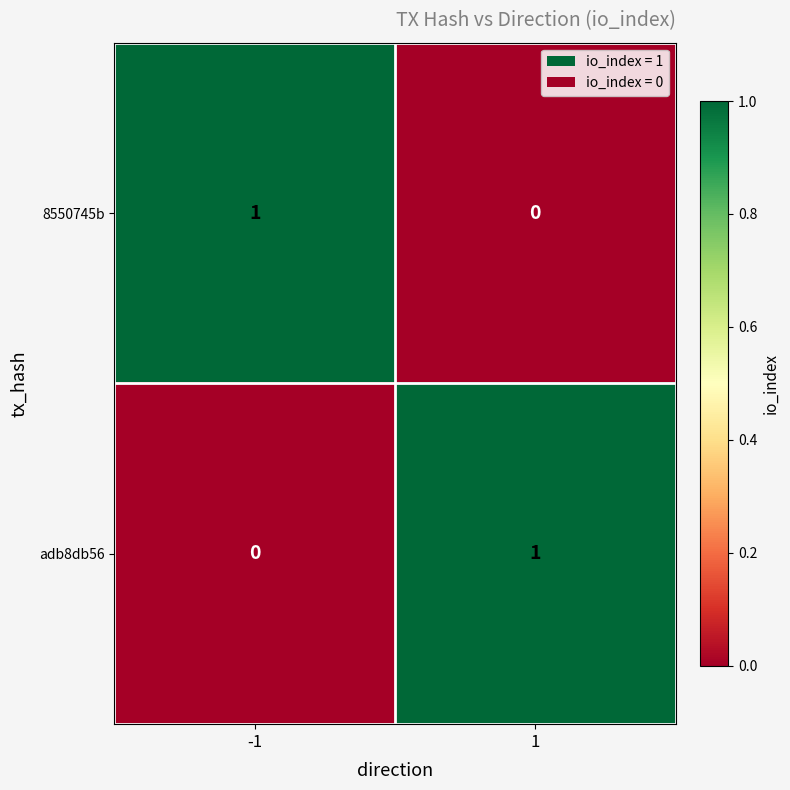

Is it true that adb8db56 equals 1 at 1?

True